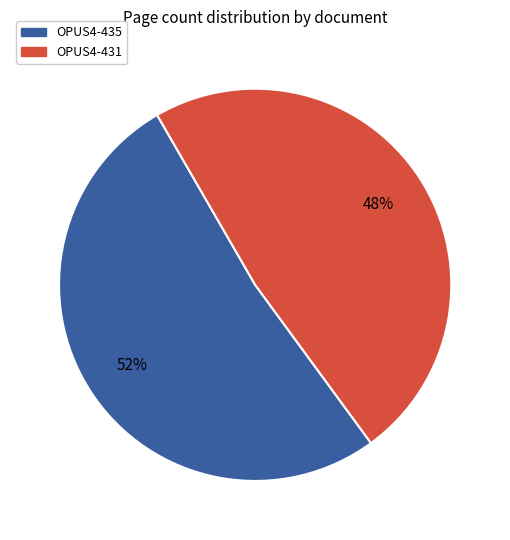

To the nearest percent, what portion does OPUS4-435 represent?

52%